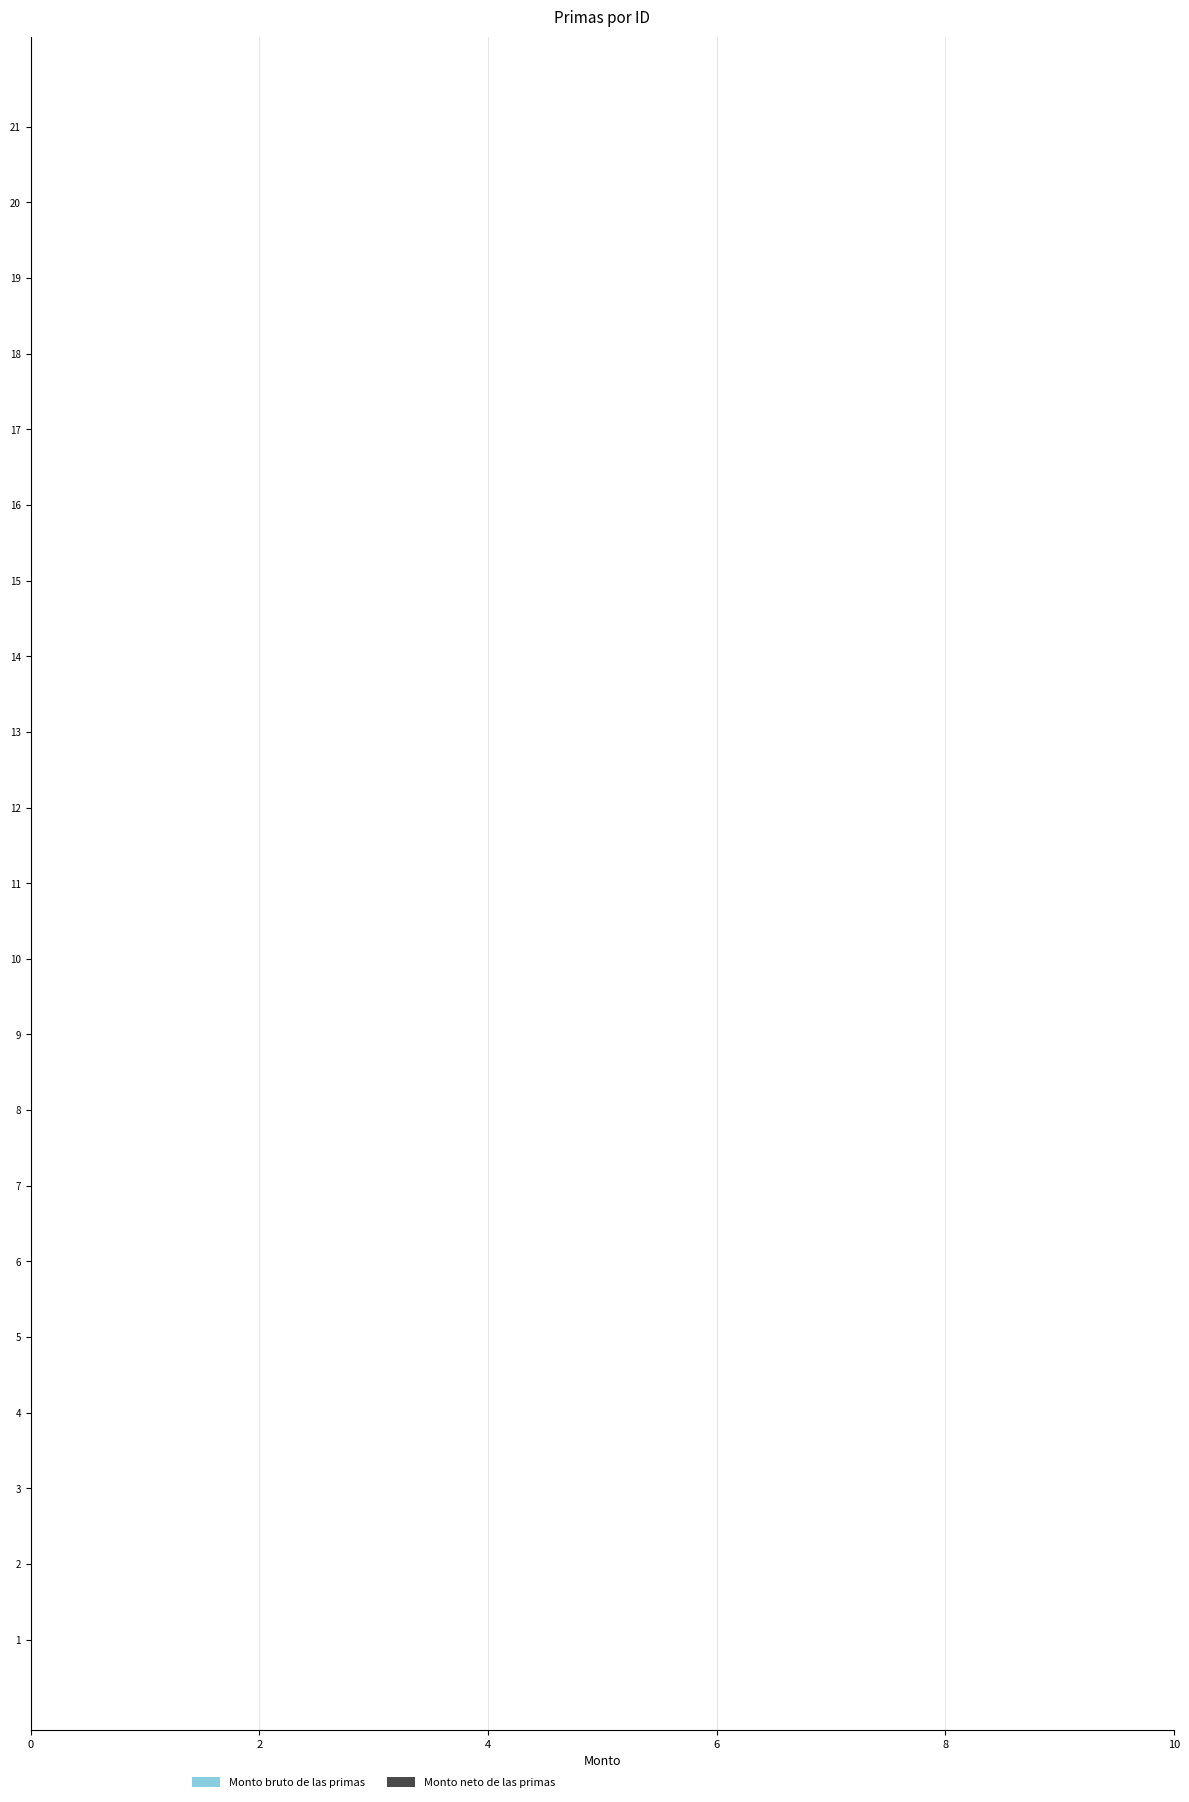

What are all the series names shown in the legend?

Monto bruto de las primas, Monto neto de las primas